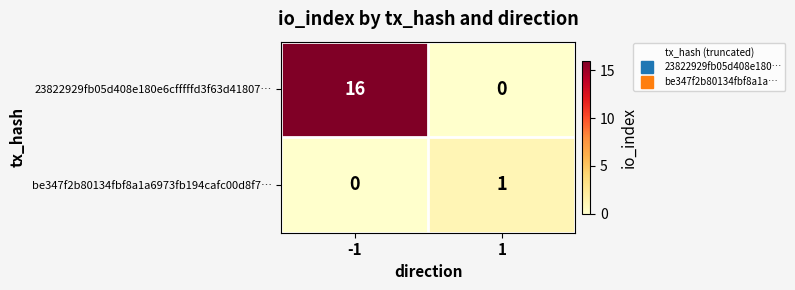

Reading left to right, transcribe all the data shown in this chart.

23822929fb05d408e180e6cfffffd3f63d41807…: -1=16	1=0
be347f2b80134fbf8a1a6973fb194cafc00d8f7…: -1=0	1=1